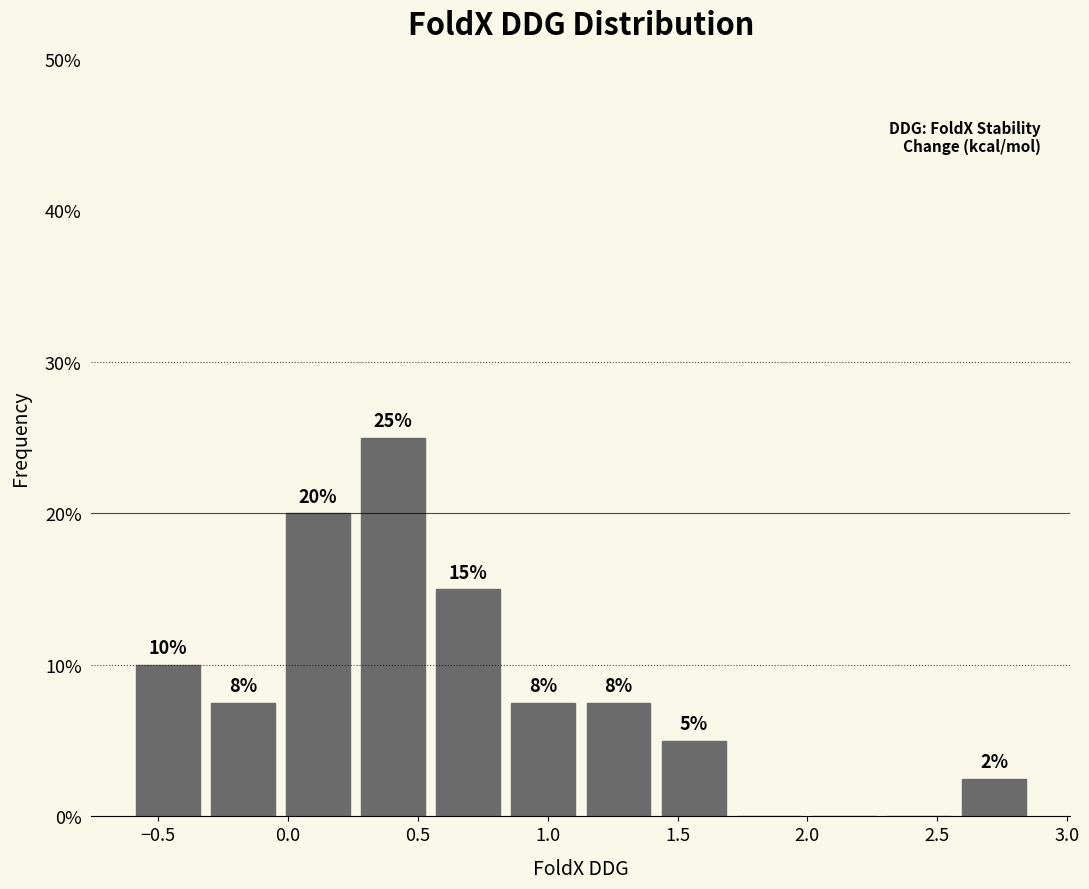

Over which range of the x-axis is the bar tallest?

0.25 to 0.55